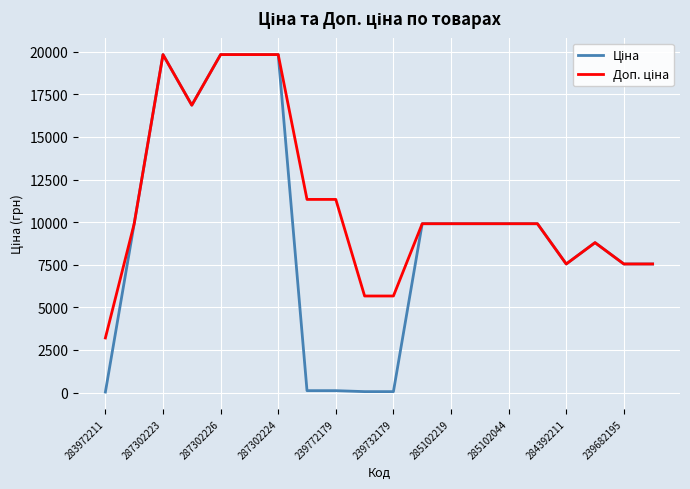

How many lines are shown in the chart?

2